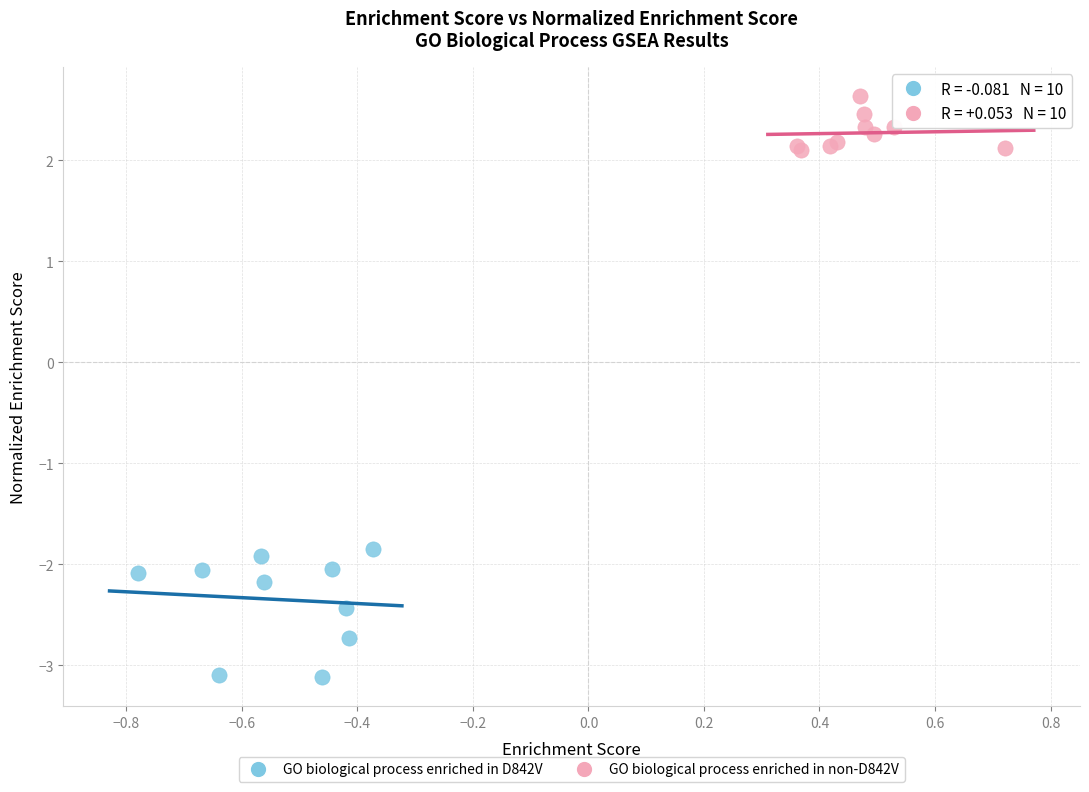

Which series has the widest spread of Y values?

GO biological process enriched in D842V